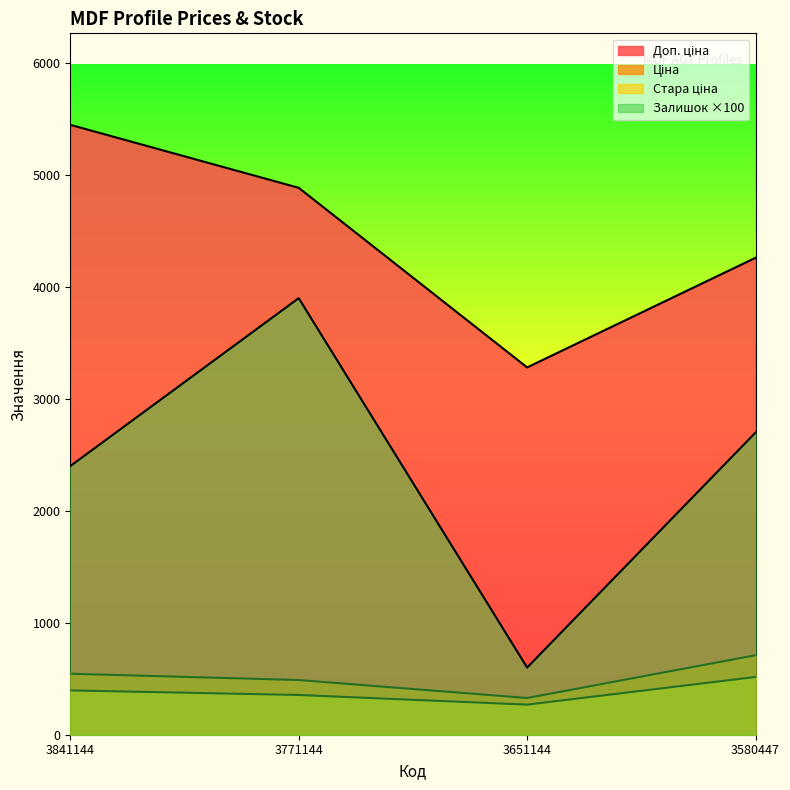

How many lines are shown in the chart?

4